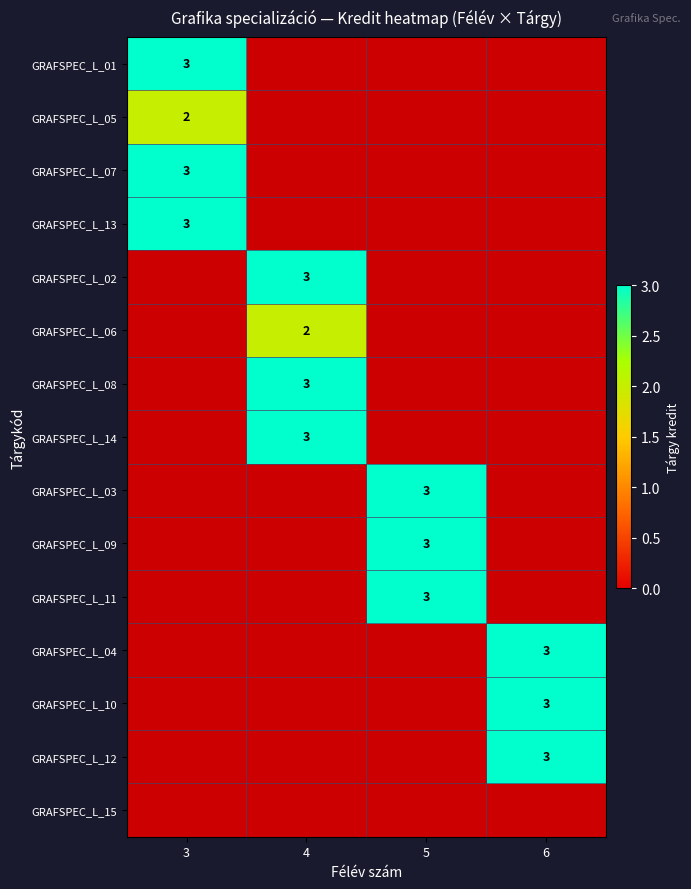

Is it true that GRAFSPEC_L_11 equals 3 at 5?

True